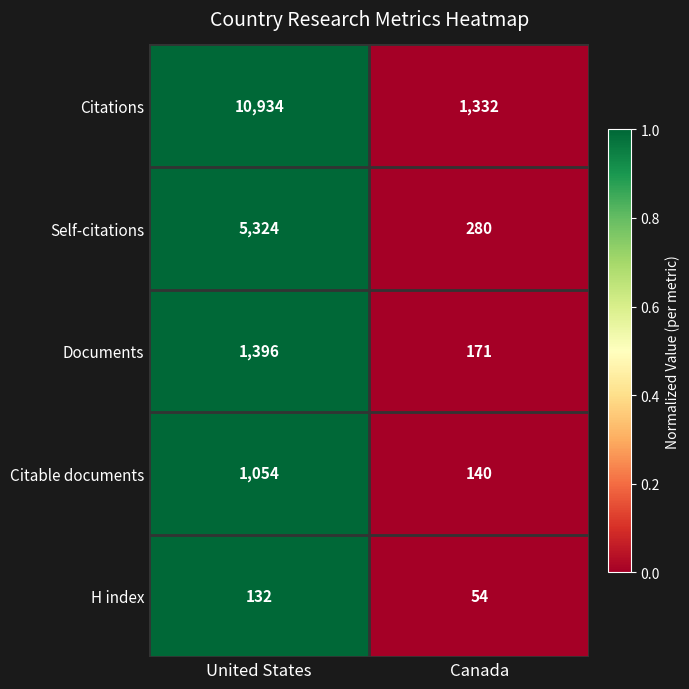

Is the value of Self-citations at Canada greater than the value of Documents at Canada?

Yes